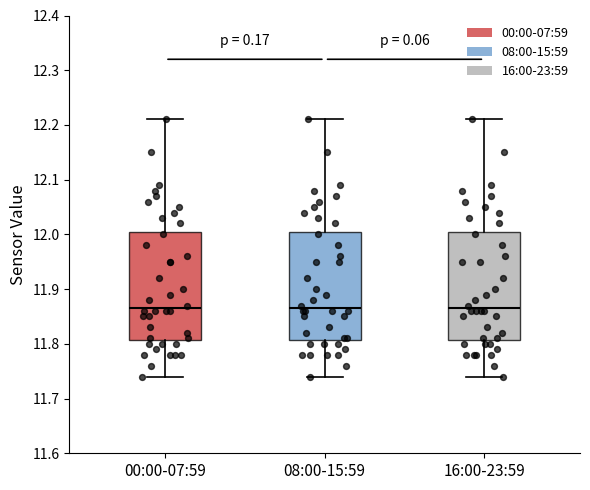

Reading left to right, transcribe this box plot: for each box, give where its median line is, the range the box spans, and where its two whiskers end, as read against the y-axis. The values are not printed on the chart, so give them approximately, as read against the axis.

00:00-07:59: median 11.87, box 11.81 to 12.01, whiskers 11.74 to 12.21
08:00-15:59: median 11.87, box 11.81 to 12.01, whiskers 11.74 to 12.21
16:00-23:59: median 11.87, box 11.81 to 12.01, whiskers 11.74 to 12.21